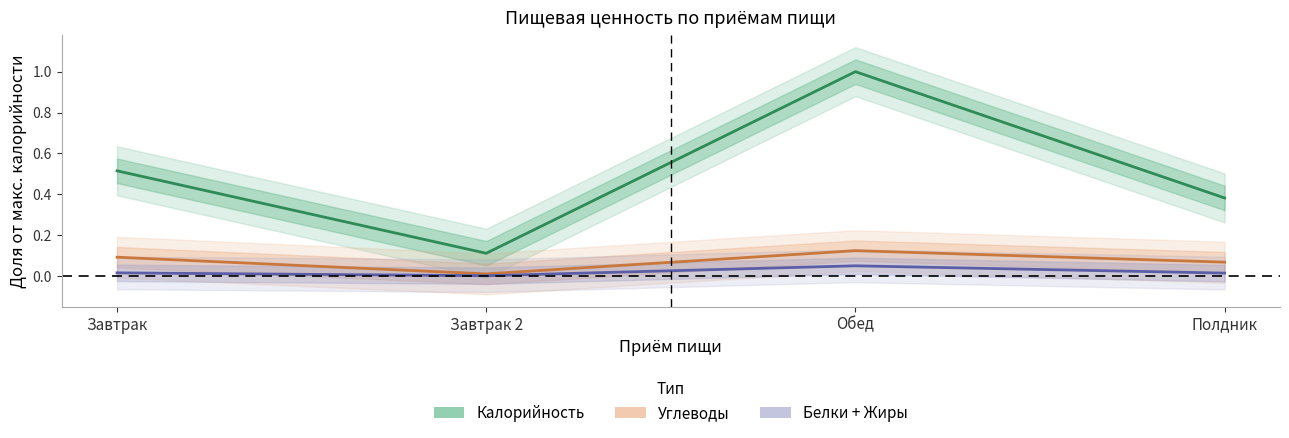

True or false: Углеводы and Калорийность cross at least once.

False